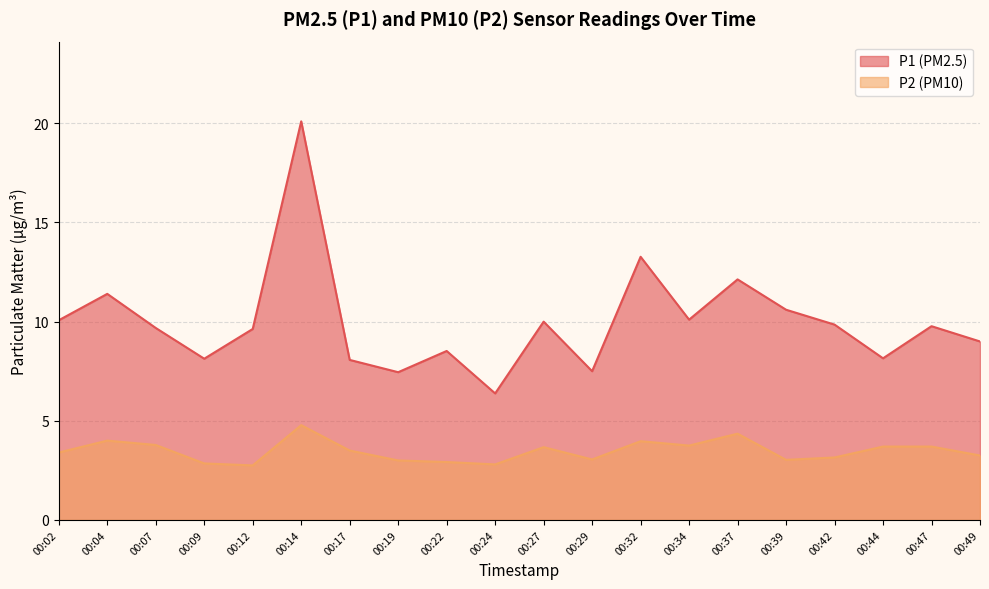

Rank the series at 00:27 from highest to lowest value.

P1 (PM2.5), P2 (PM10)